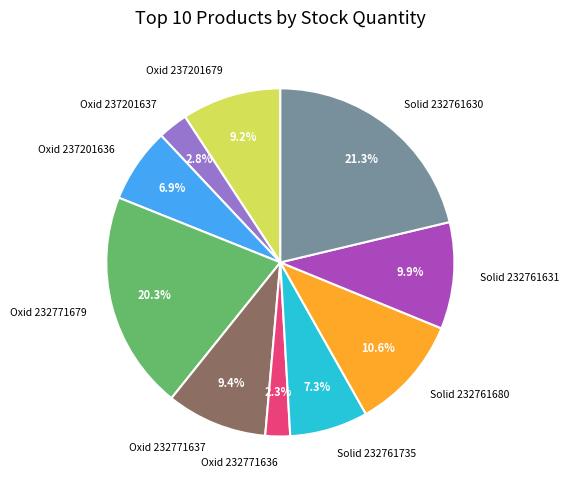

How many slices are in this pie chart?

10